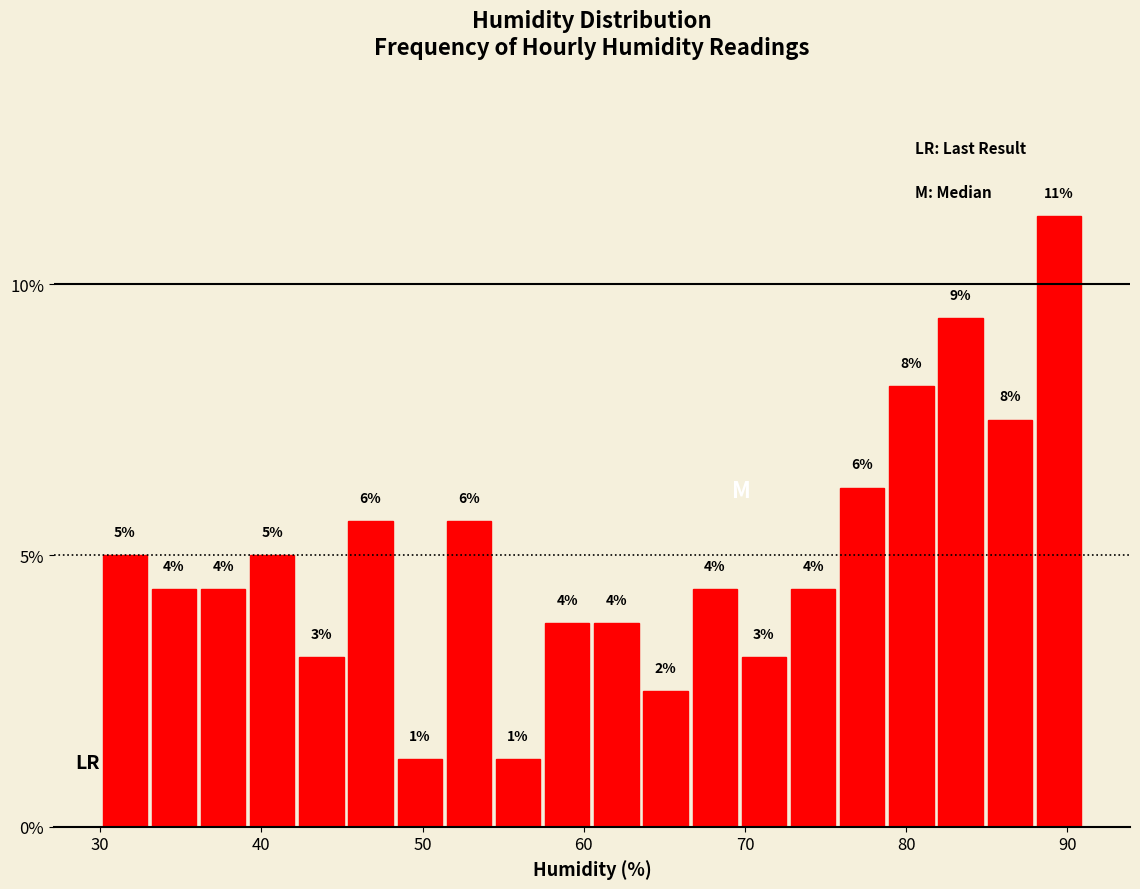

Read against the x-axis, roughly where is the centre of the tallest bar?

89